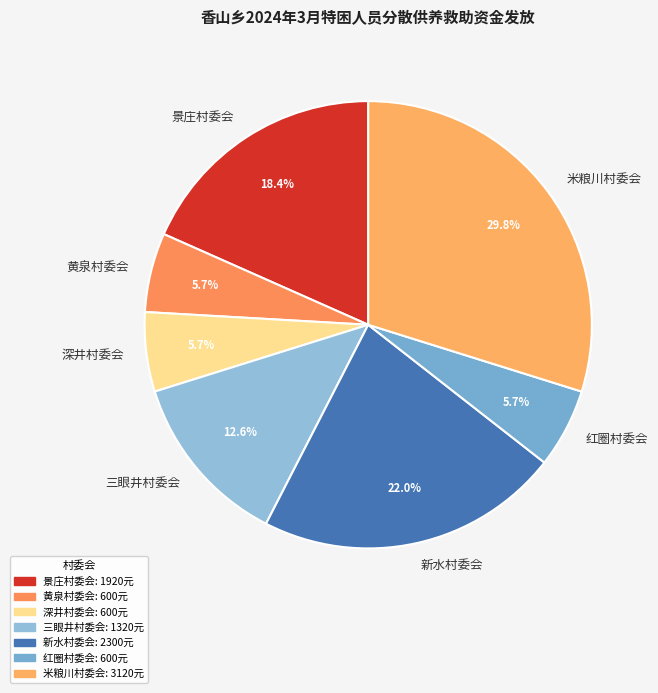

Is there a majority slice in this chart?

No